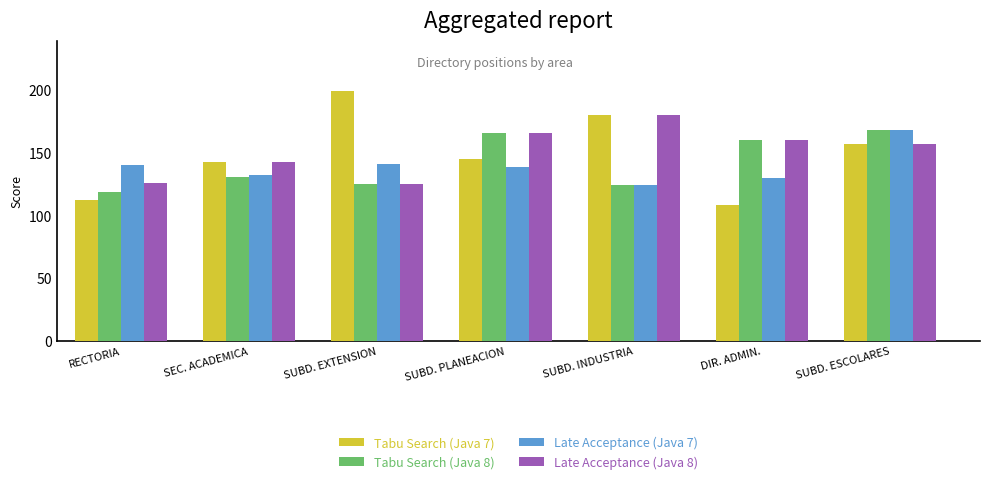

How many groups of bars are there?

7